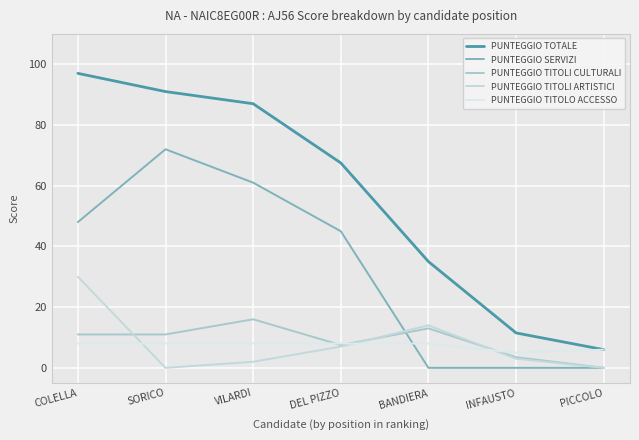

True or false: PUNTEGGIO TOTALE and PUNTEGGIO TITOLI CULTURALI cross at least once.

False